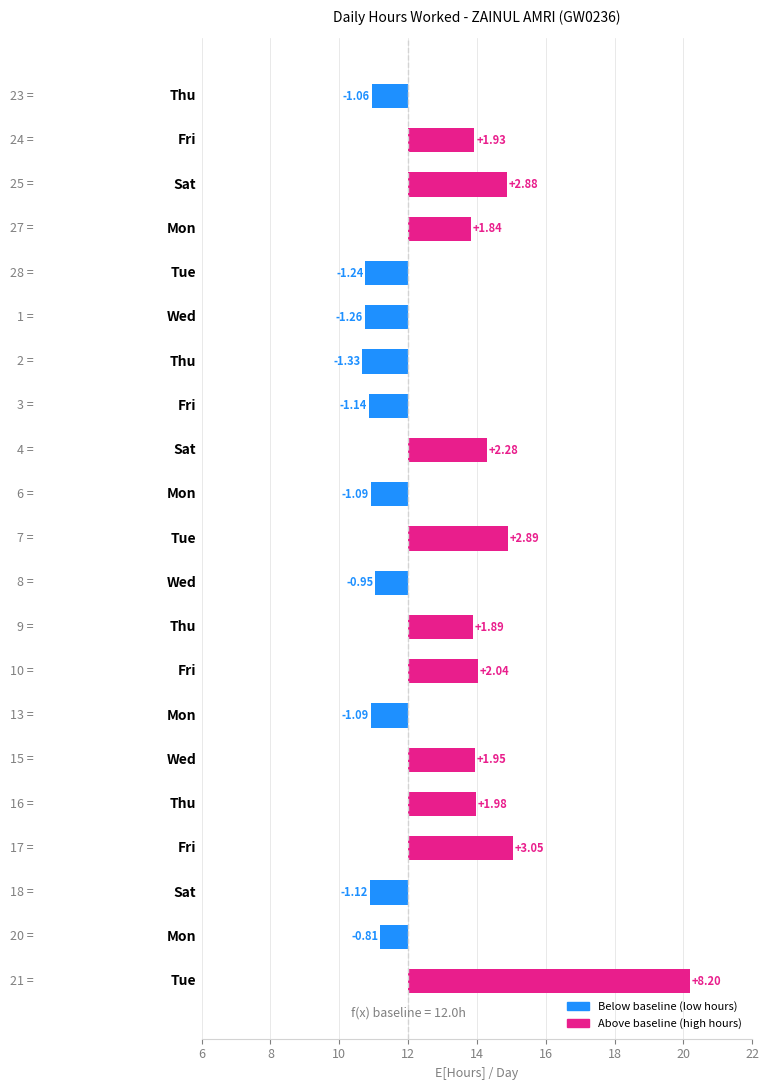

The value at 14 is -1.7. True or false?

False